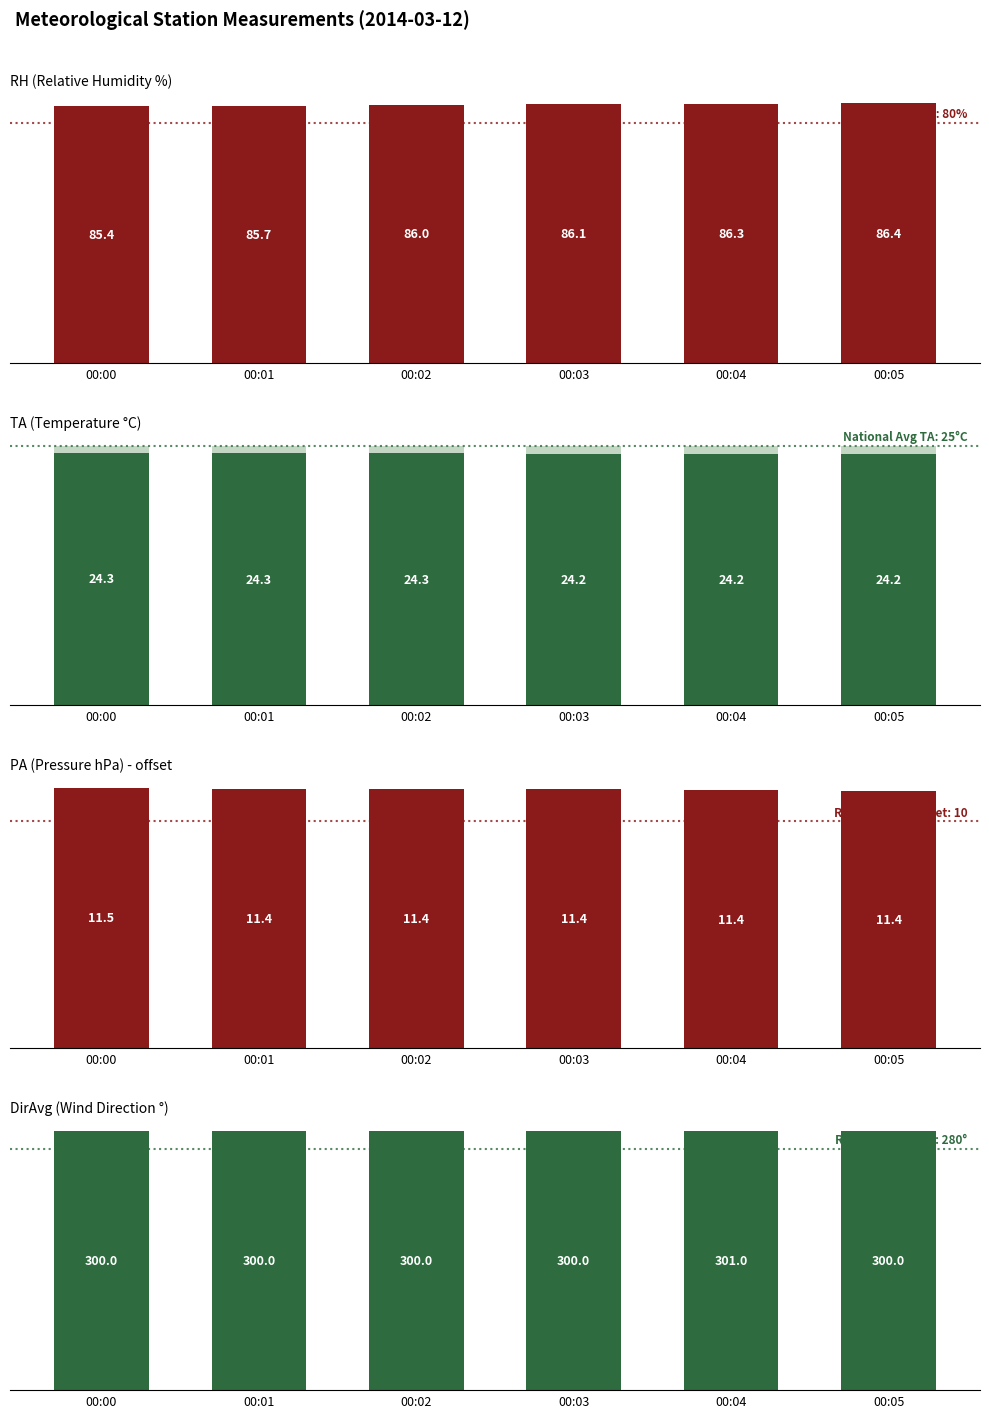

List the series in order of their peak value, highest first.

DirAvg (Wind Direction °), RH (Relative Humidity %), TA (Temperature °C), PA (Pressure hPa) - offset